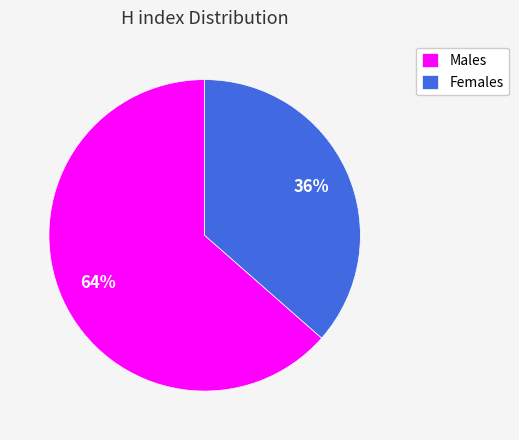

How many slices are in this pie chart?

2